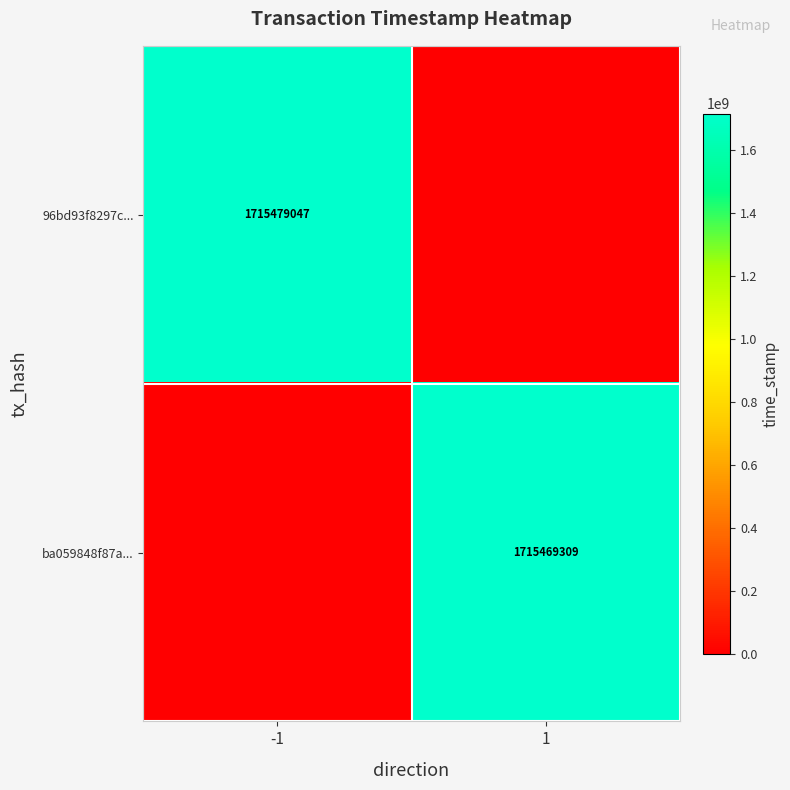

What is the total value across all series at 1?

1715469309